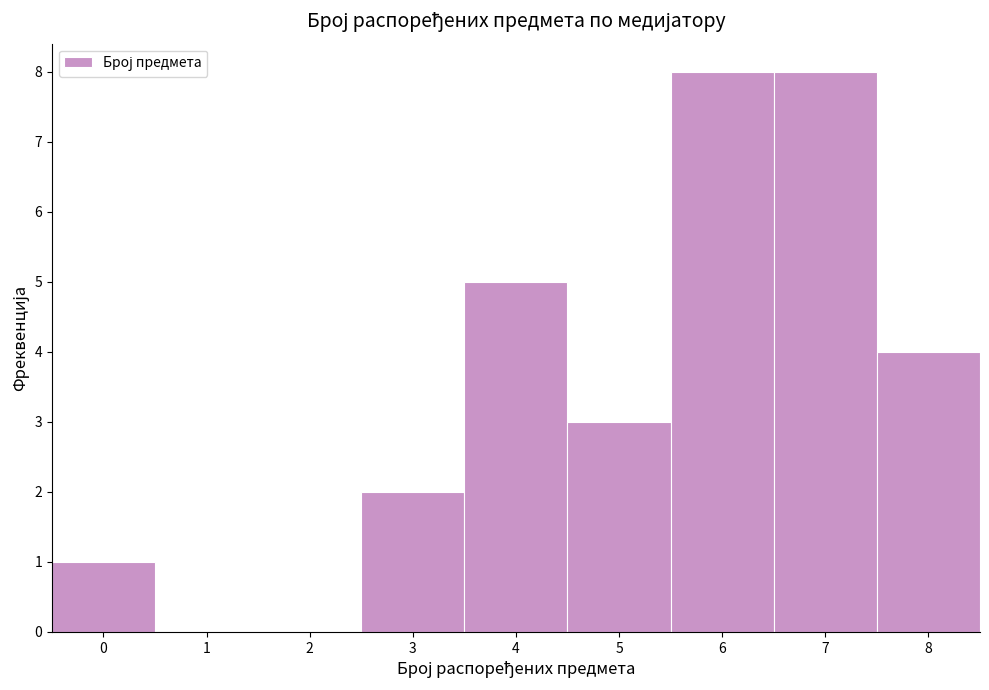

Reading left to right, transcribe this chart: for each bar, give the range it covers on the x-axis and its height. The values are not printed on the chart, so give them approximately, as read against the axis.

-0.5 to 0.5: 1
0.5 to 1.5: 0
1.5 to 2.5: 0
2.5 to 3.5: 2
3.5 to 4.5: 5
4.5 to 5.5: 3
5.5 to 6.5: 8
6.5 to 7.5: 8
7.5 to 8.5: 4